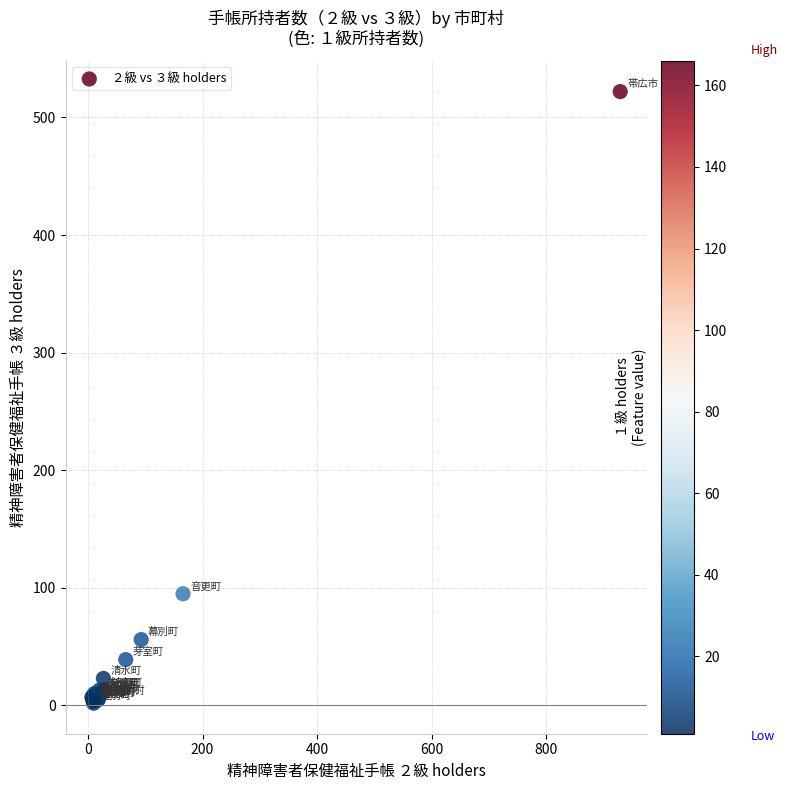

What Y value in the scatter plot is closest to 262?

95